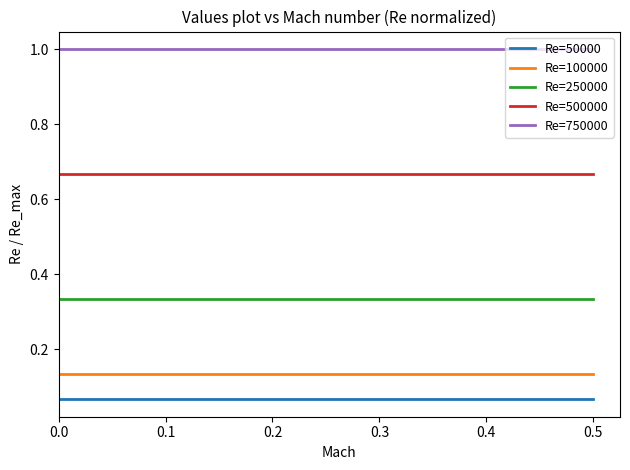

Which series has the largest total across all categories?

Re=750000